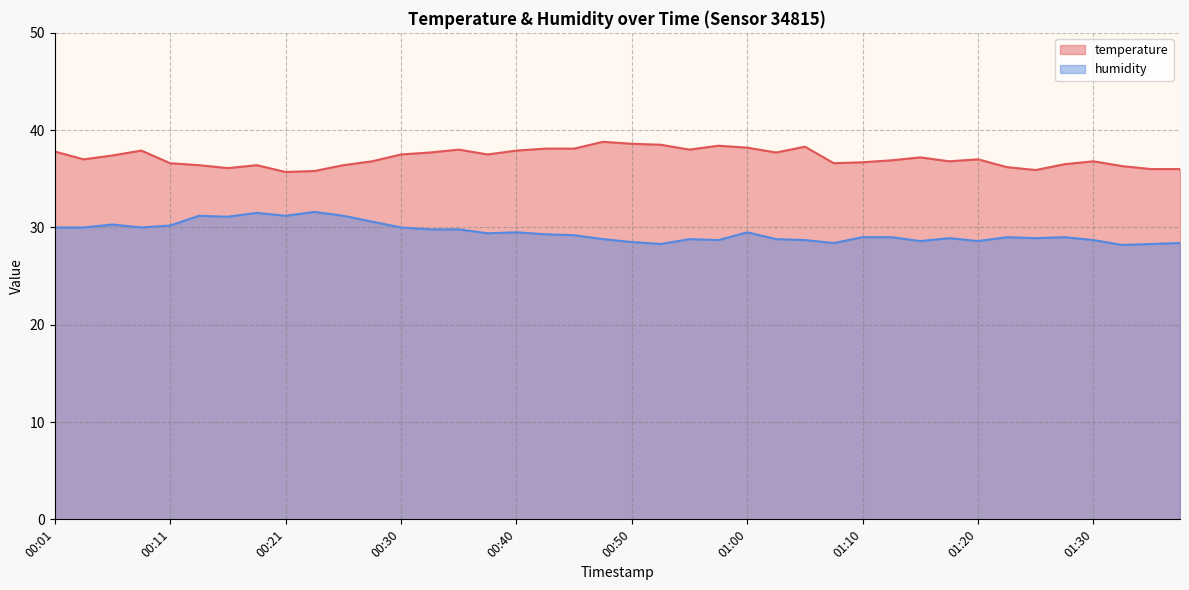

At which label is humidity closest to 29?

01:10